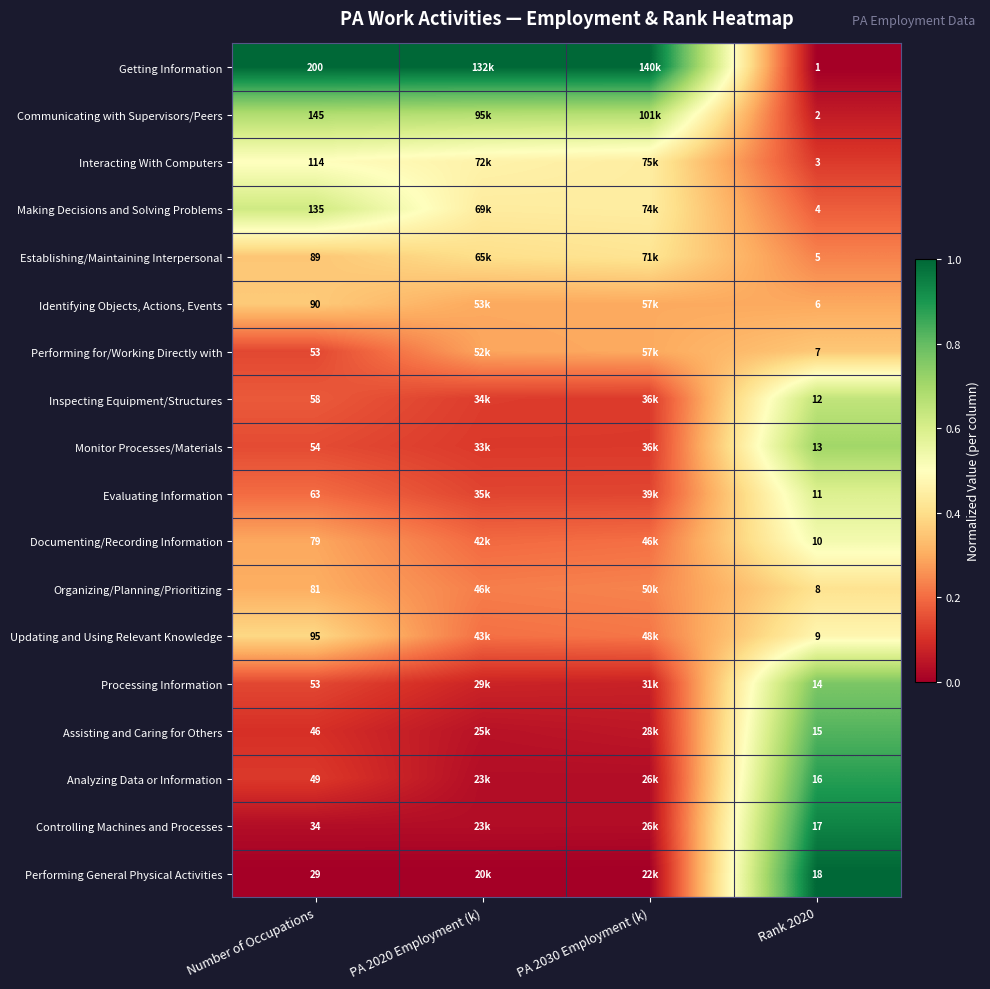

At Rank 2020, list the series in order from smallest to largest.

Getting Information, Communicating with Supervisors/Peers, Interacting With Computers, Making Decisions and Solving Problems, Establishing/Maintaining Interpersonal, Identifying Objects, Actions, Events, Performing for/Working Directly with, Organizing/Planning/Prioritizing, Updating and Using Relevant Knowledge, Documenting/Recording Information, Evaluating Information, Inspecting Equipment/Structures, Monitor Processes/Materials, Processing Information, Assisting and Caring for Others, Analyzing Data or Information, Controlling Machines and Processes, Performing General Physical Activities